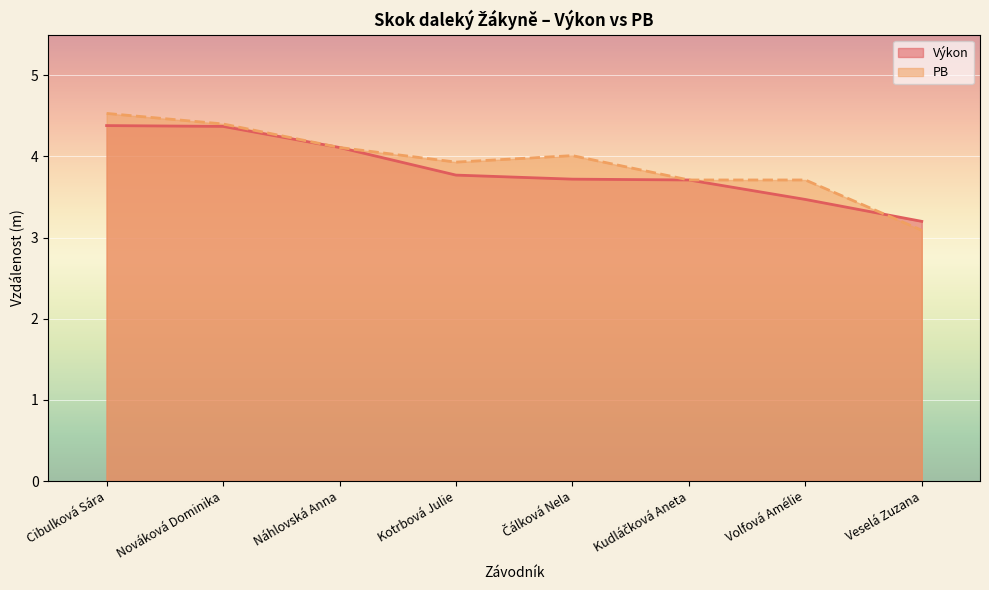

What is the sum of all values?

30.7